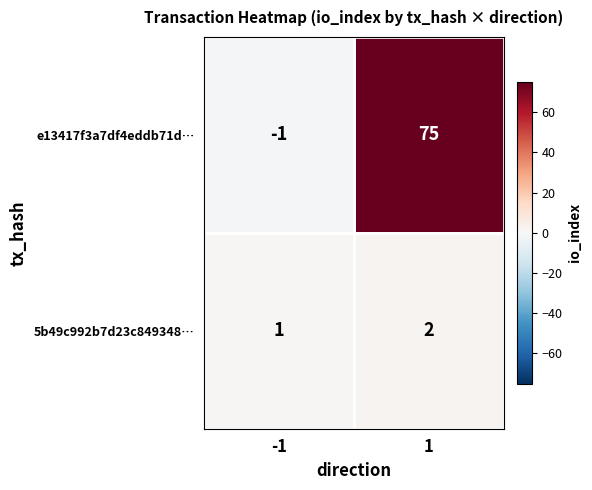

How many distinct data groups are displayed?

2